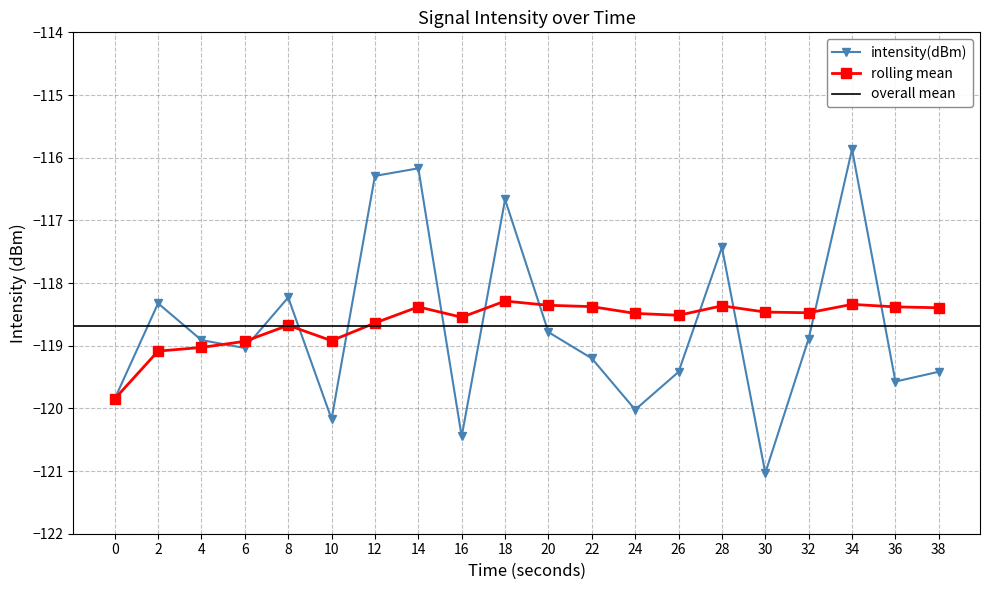

Between which two adjacent categories do rolling_mean and intensity(dBm) first intersect?

4 and 6